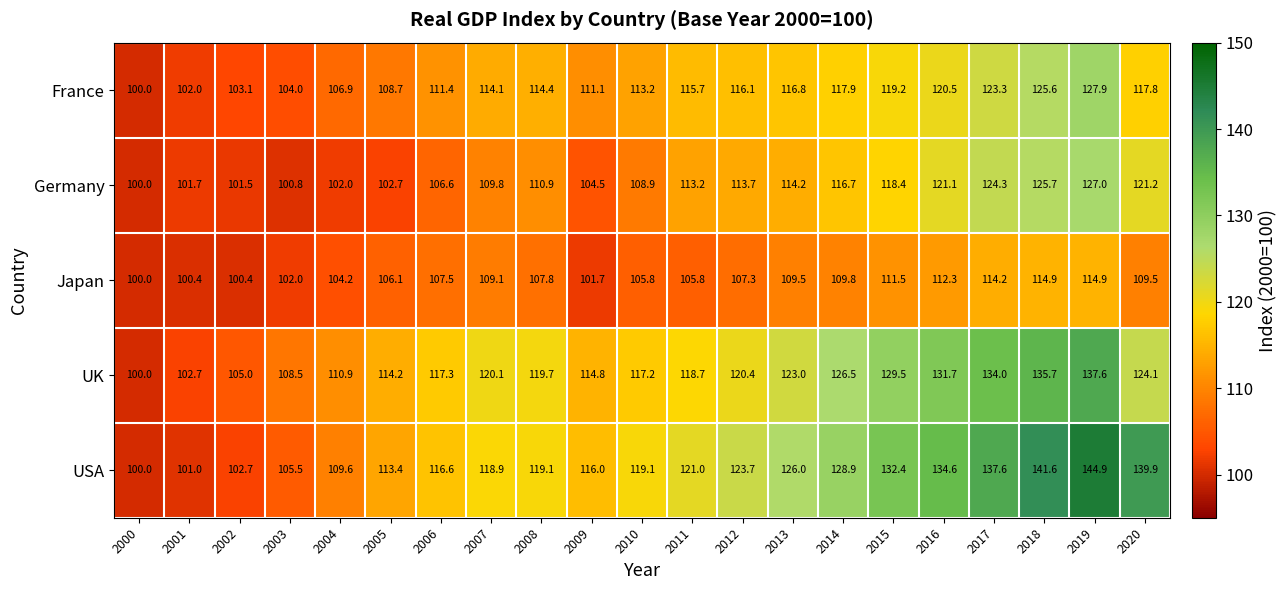

True or false: USA has a value of 171.5 at 2000.

False